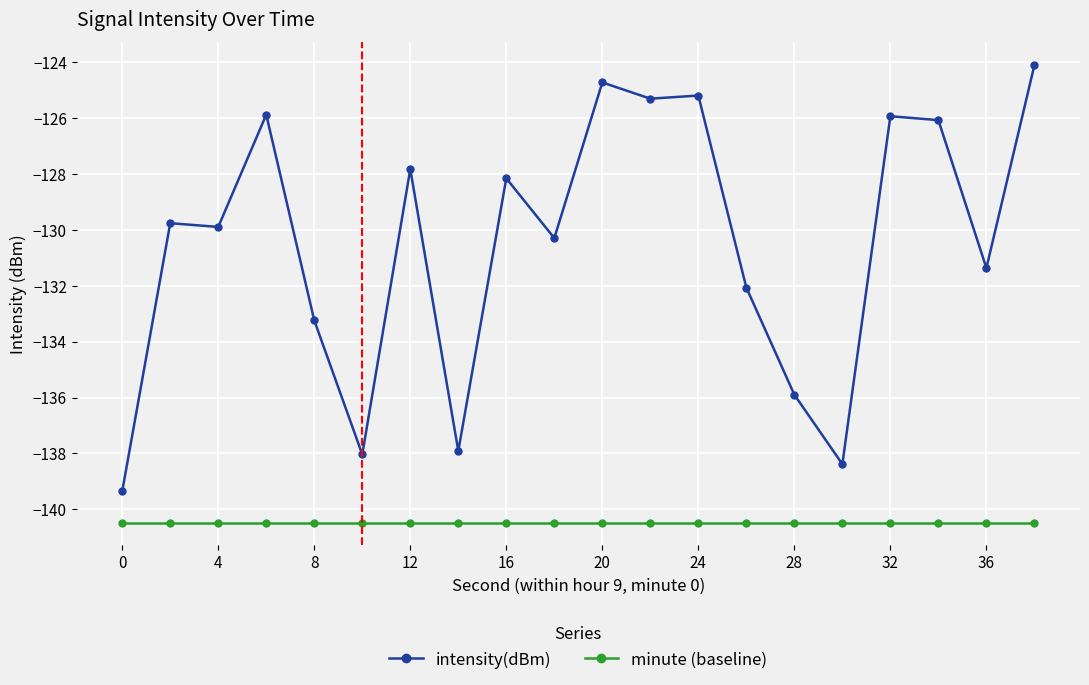

List the series in order of their peak value, lowest first.

minute (baseline), intensity(dBm)